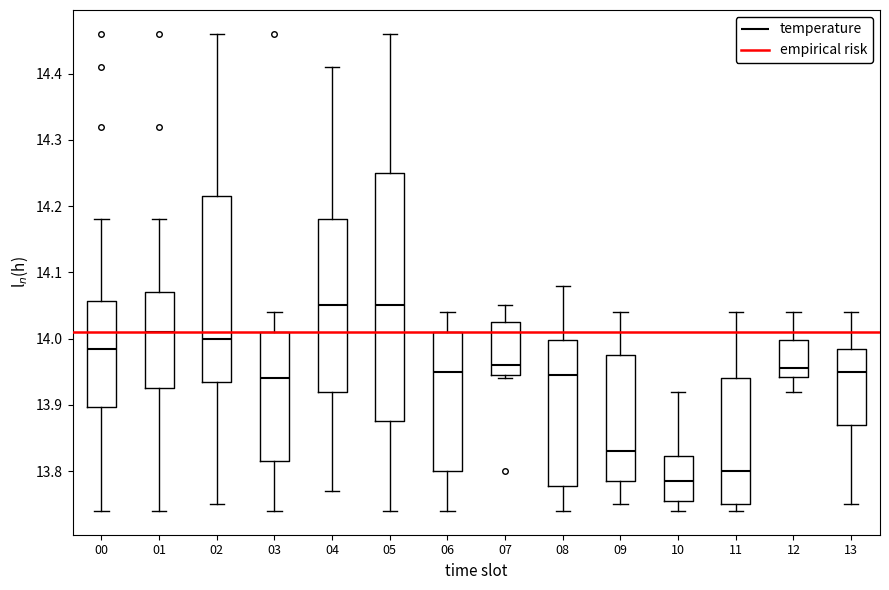

Reading left to right, read every box against the y-axis: the position of its median line, the range the box covers, and the ends of its whiskers. The values are not printed on the chart, so give them approximately, as read against the axis.

00: median 13.99, box 13.90 to 14.06, whiskers 13.74 to 14.18
01: median 14.01, box 13.93 to 14.07, whiskers 13.74 to 14.18
02: median 14.00, box 13.94 to 14.22, whiskers 13.75 to 14.46
03: median 13.94, box 13.82 to 14.01, whiskers 13.74 to 14.04
04: median 14.05, box 13.92 to 14.18, whiskers 13.77 to 14.41
05: median 14.05, box 13.88 to 14.25, whiskers 13.74 to 14.46
06: median 13.95, box 13.80 to 14.01, whiskers 13.74 to 14.04
07: median 13.96, box 13.95 to 14.03, whiskers 13.94 to 14.05
08: median 13.95, box 13.78 to 14.00, whiskers 13.74 to 14.08
09: median 13.83, box 13.79 to 13.98, whiskers 13.75 to 14.04
10: median 13.79, box 13.76 to 13.82, whiskers 13.74 to 13.92
11: median 13.80, box 13.75 to 13.94, whiskers 13.74 to 14.04
12: median 13.96, box 13.94 to 14.00, whiskers 13.92 to 14.04
13: median 13.95, box 13.87 to 13.99, whiskers 13.75 to 14.04